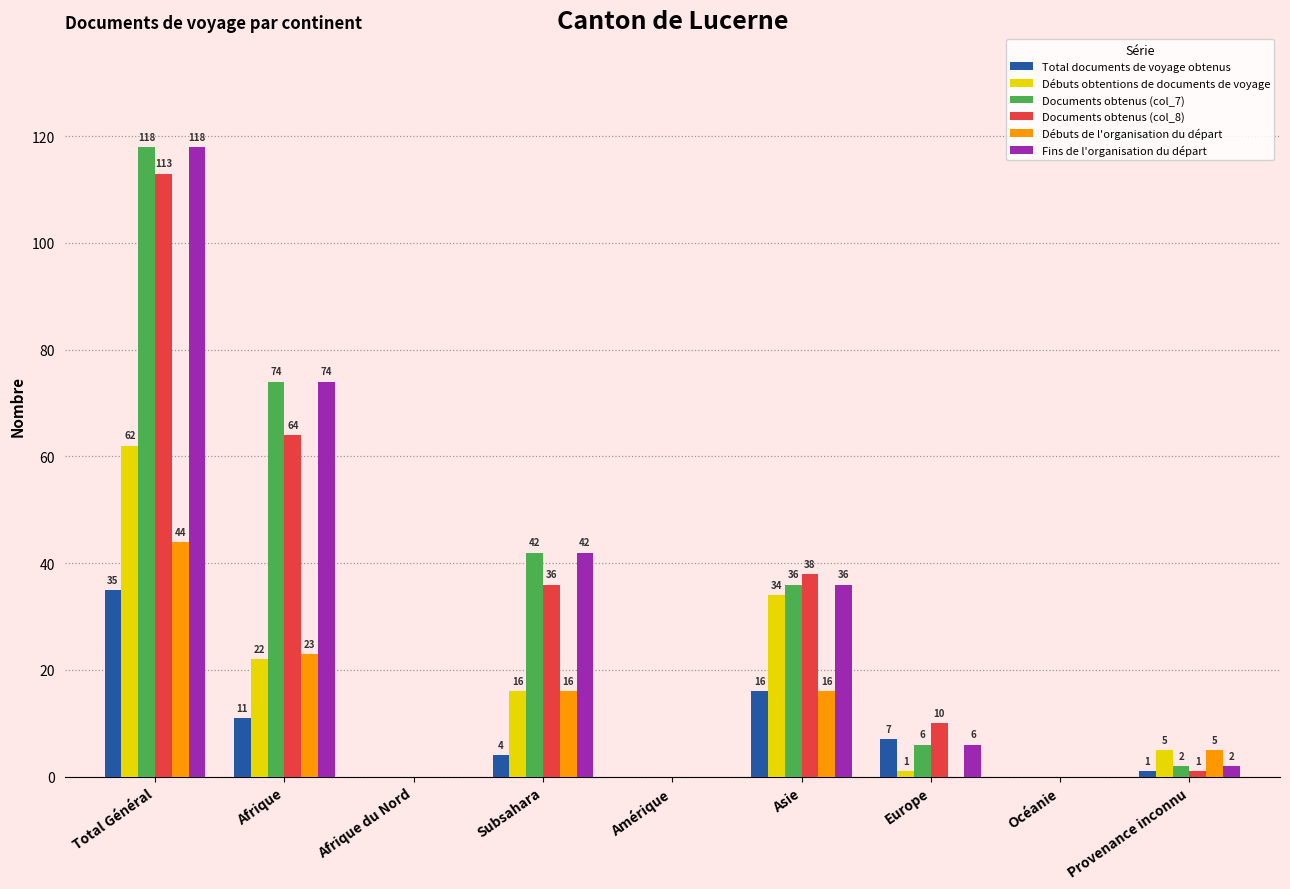

What is the sum of the Documents obtenus (col_8) values at Provenance inconnu and Europe?

11